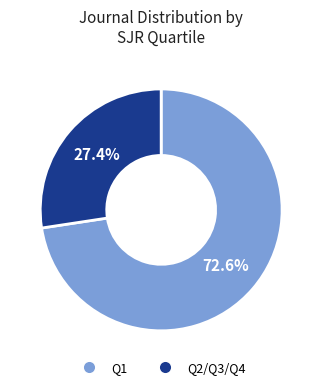

Is there a majority slice in this chart?

Yes